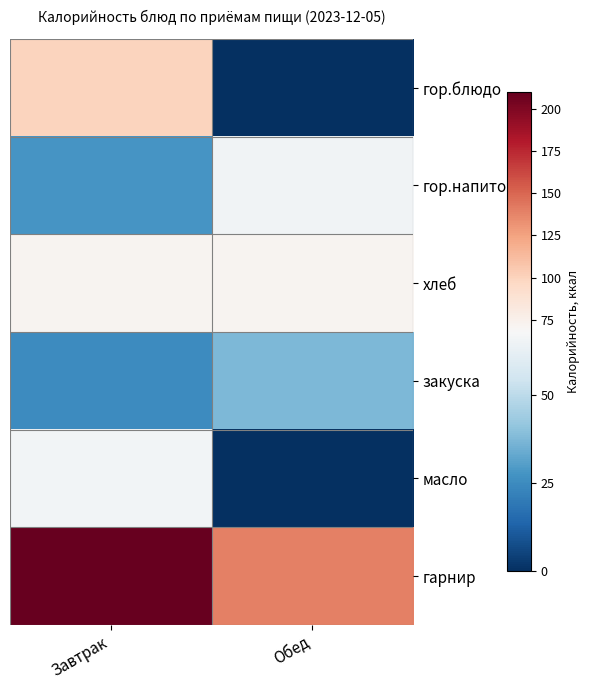

Between Завтрак and Обед, which is larger?

Завтрак